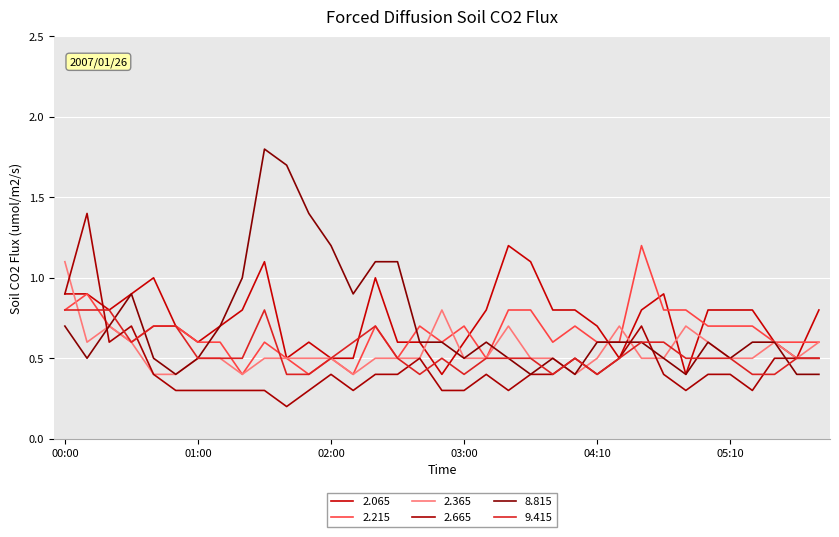

Does the chart have visible grid lines?

Yes